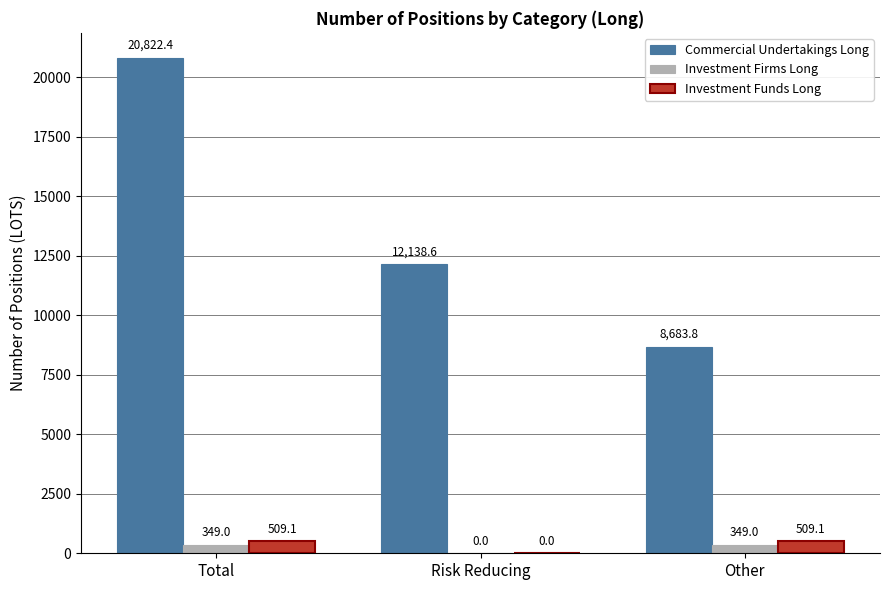

What is the approximate value of Commercial Undertakings Long at Risk Reducing?

12138.6